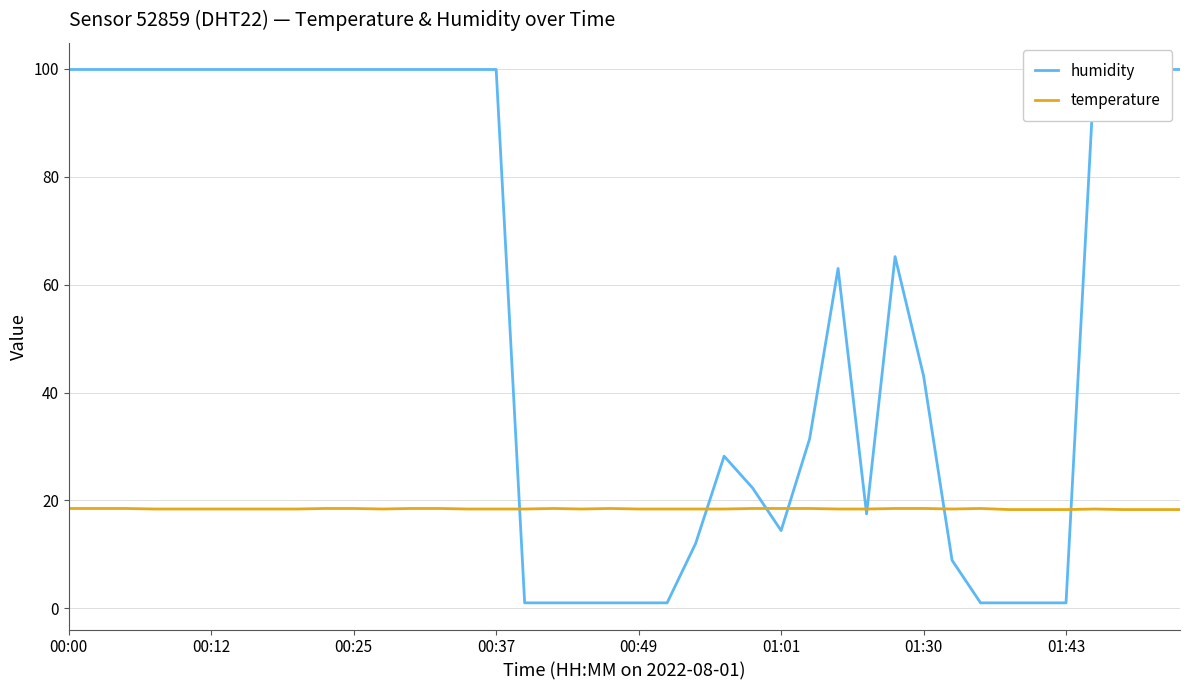

Is it true that humidity equals 26.3 at 8?

False